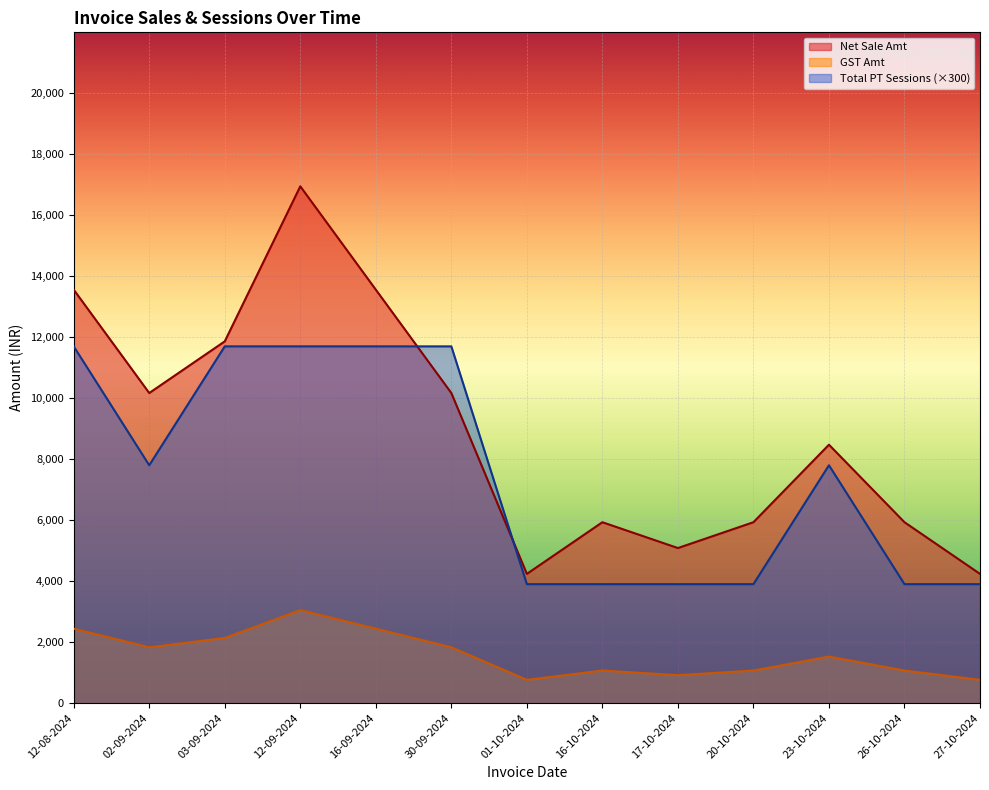

What is the difference between the GST Amt values at 26-10-2024 and 27-10-2024?

305.1